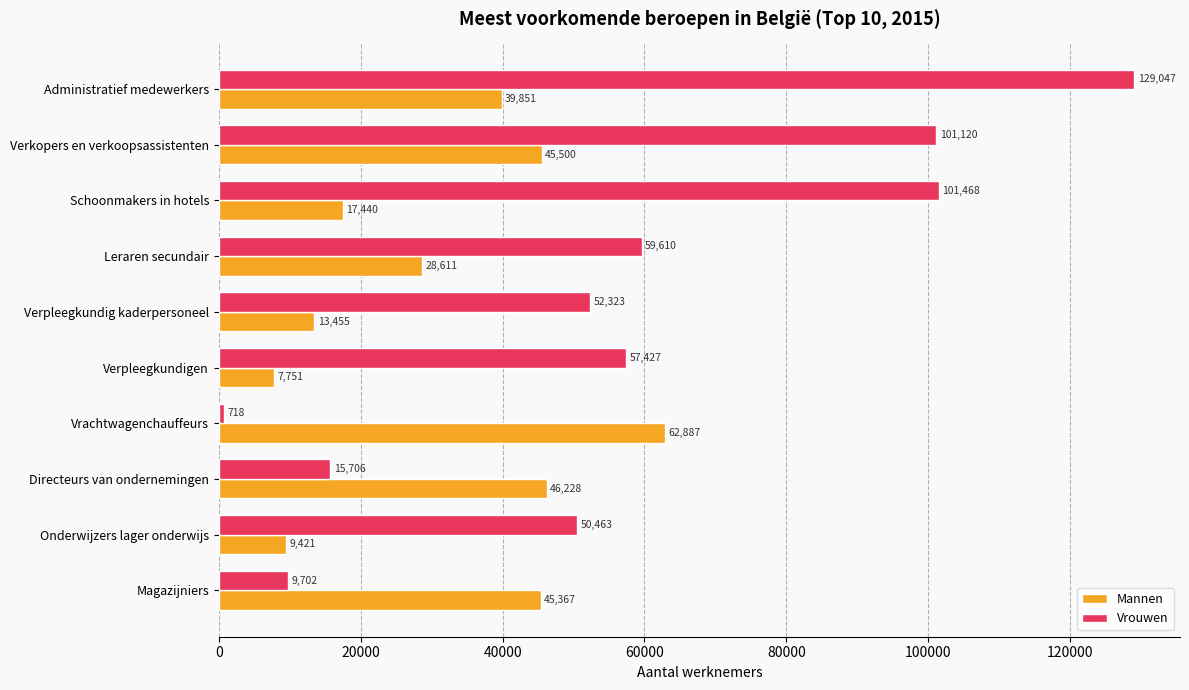

List the series in order of their overall mean, lowest first.

Mannen, Vrouwen